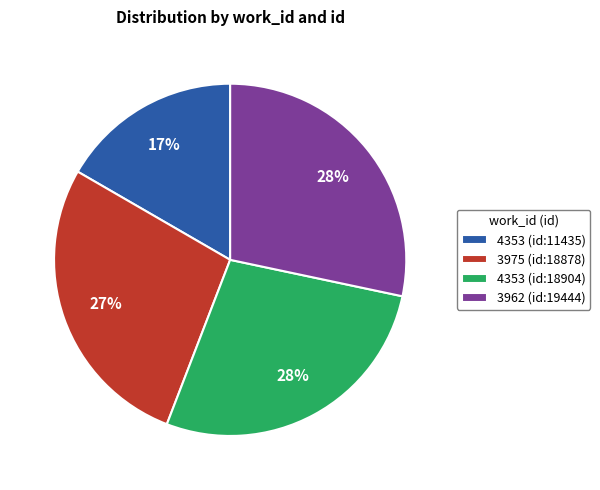

Is it true that 4353 (id:11435) is 17% of the pie?

True